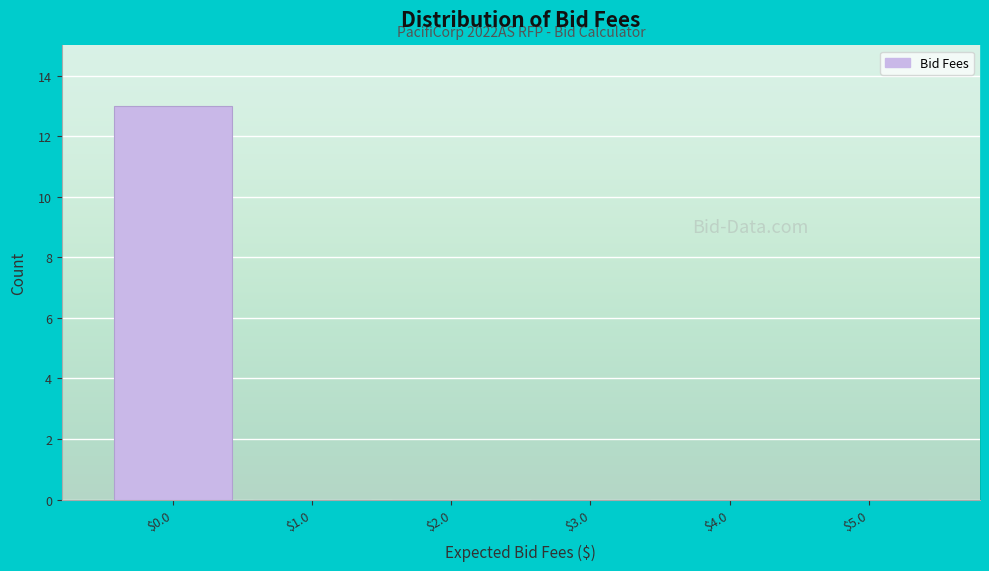

Which range on the x-axis has the tallest bar?

-0.5 to 0.5